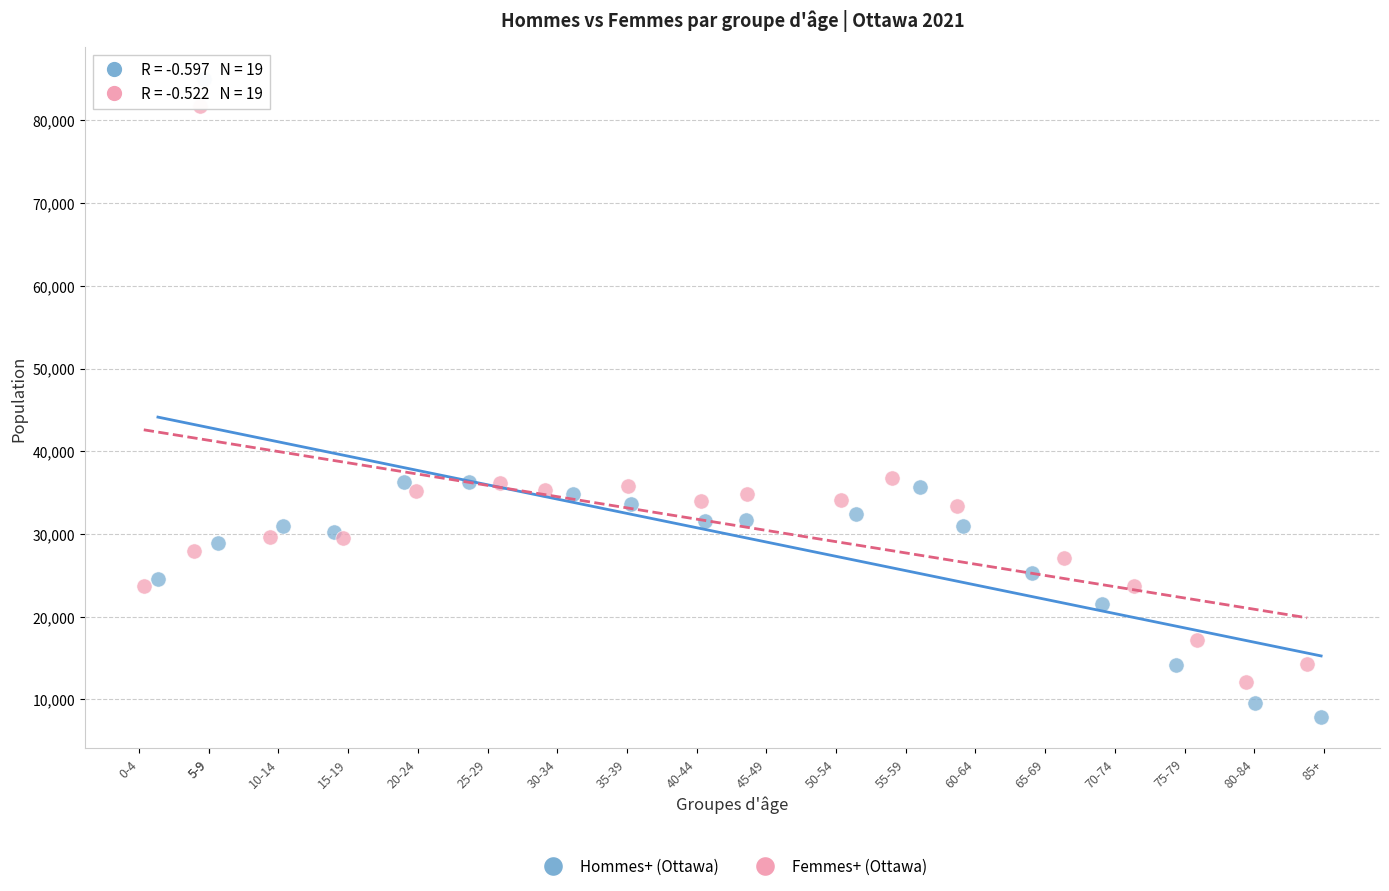

Which series has the widest spread of Y values?

Hommes+ (Ottawa)